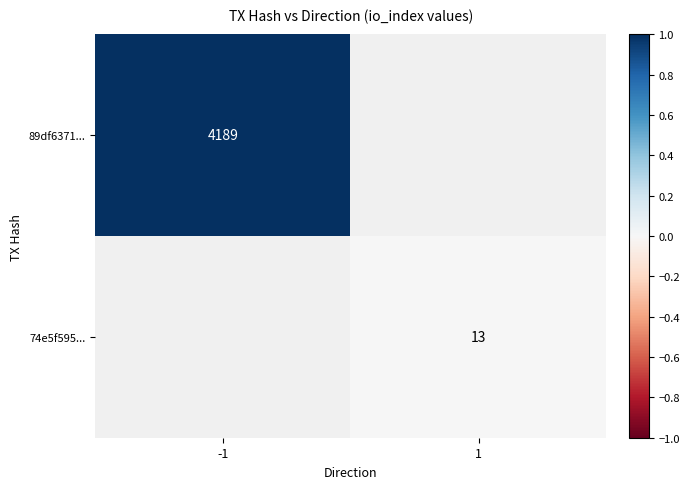

Count the number of data series in this chart.

2